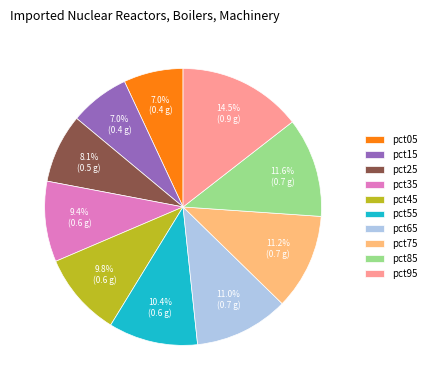

Is there any slice that represents more than half of the pie?

No